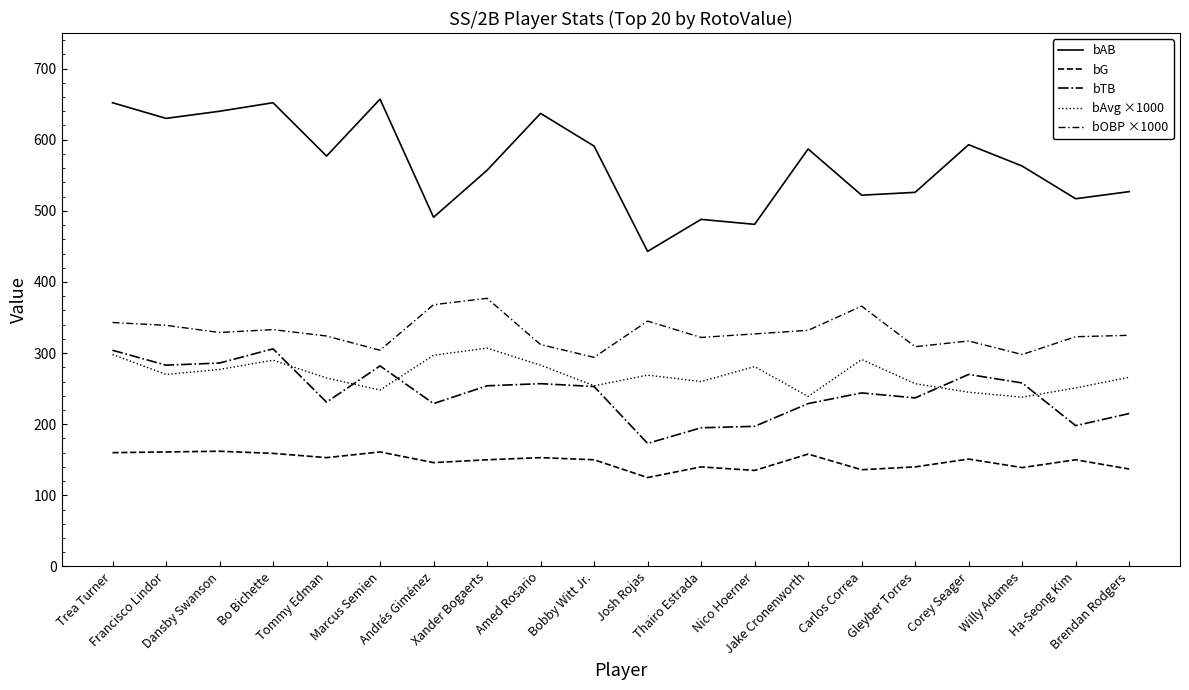

How many lines are shown in the chart?

5